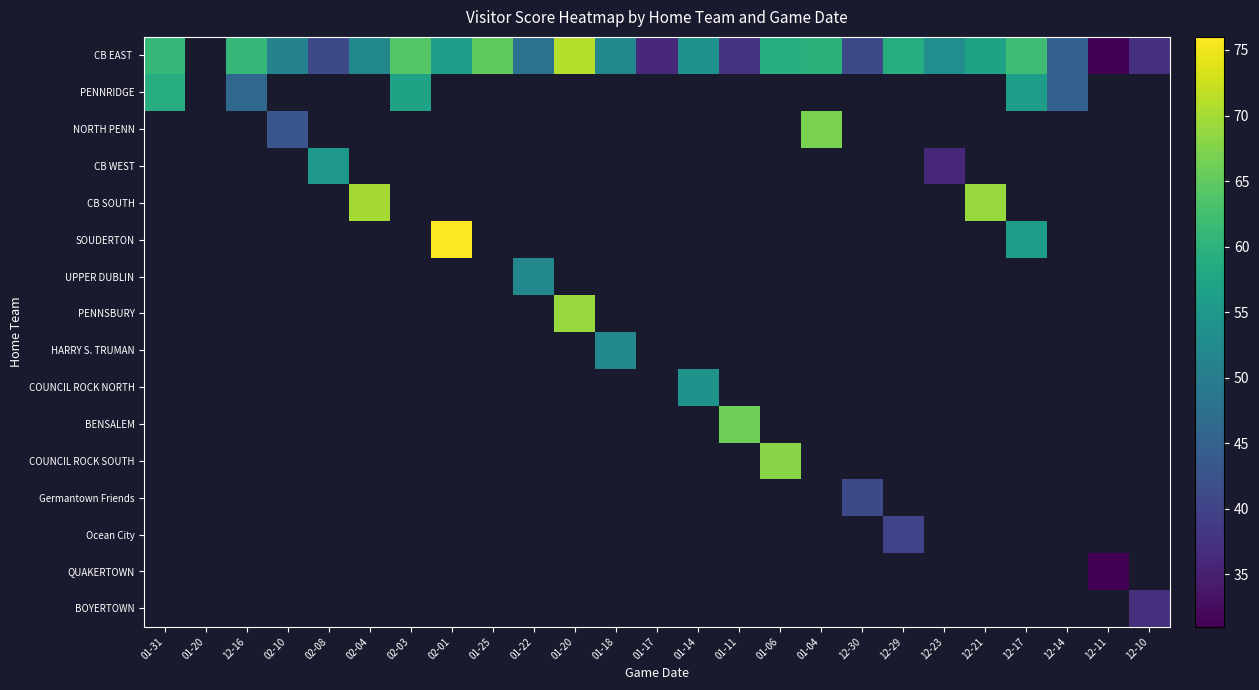

How many positive values does the BENSALEM series have?

1